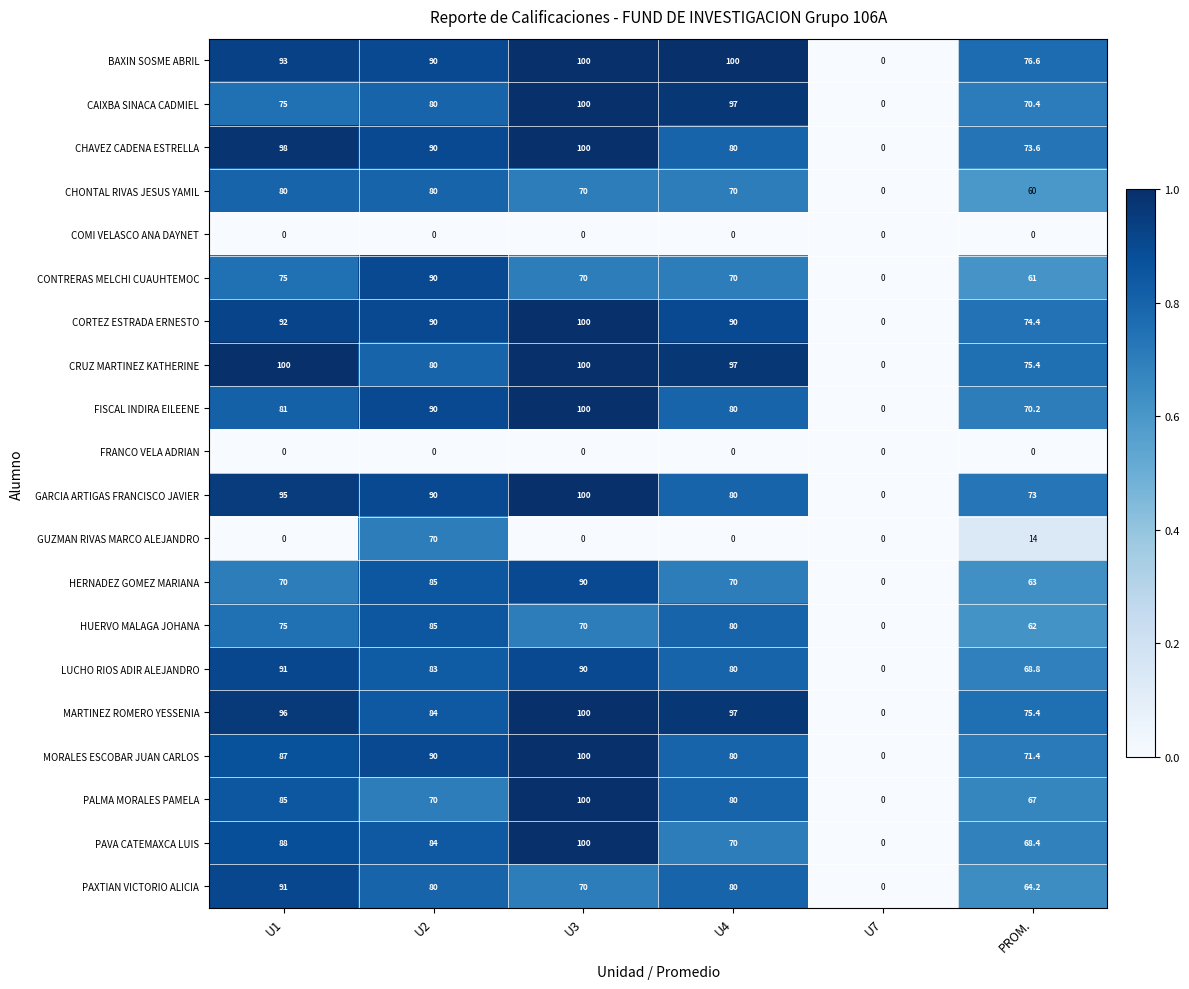

Rank the categories by CHAVEZ CADENA ESTRELLA value from highest to lowest.

U3, U1, U2, U4, PROM., U7